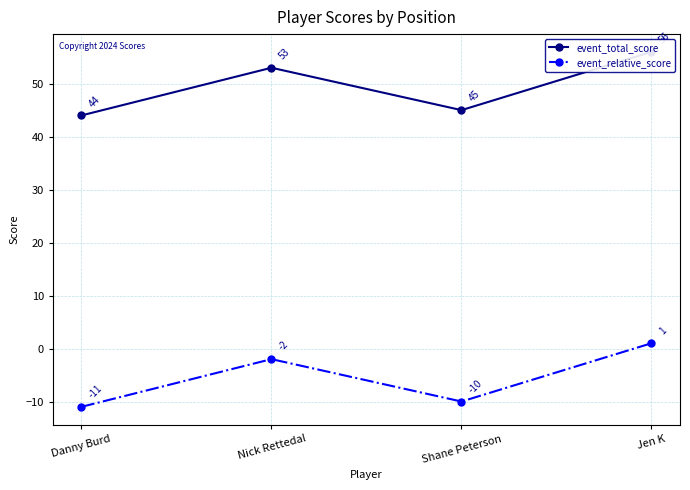

The event_relative_score series shows -1 at Nick Rettedal. True or false?

False